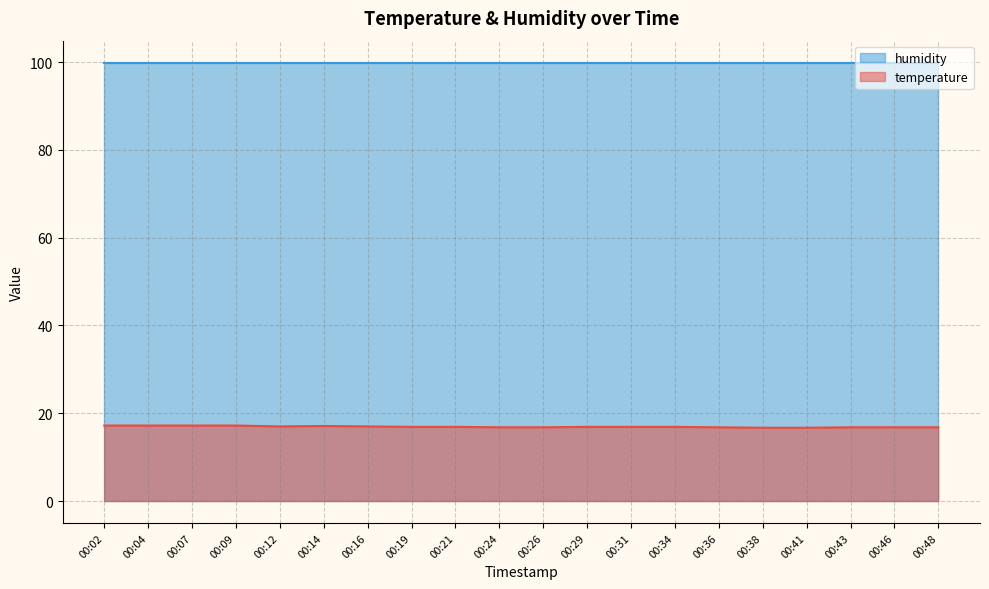

What is the change in value from 00:04 to 00:21?

-0.3